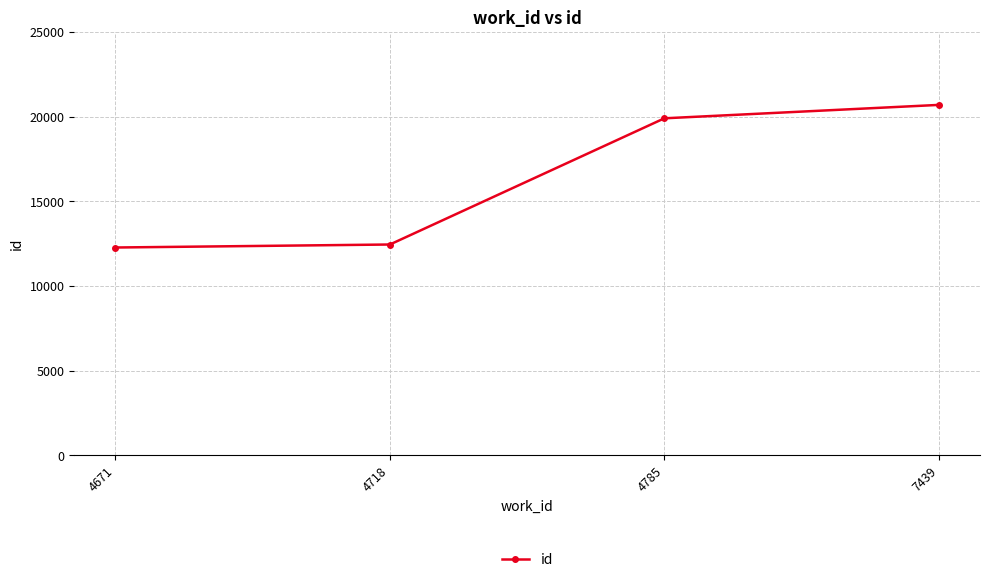

What is the smallest value displayed?

12275